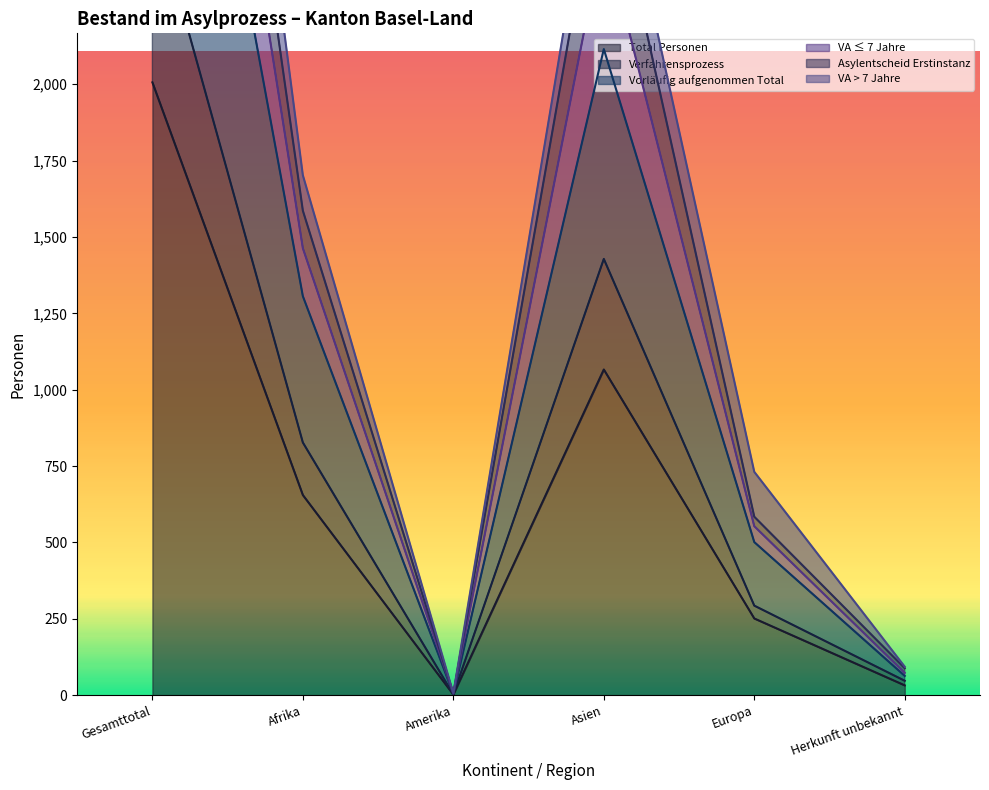

At which label is Total Personen closest to 1004?

Asien